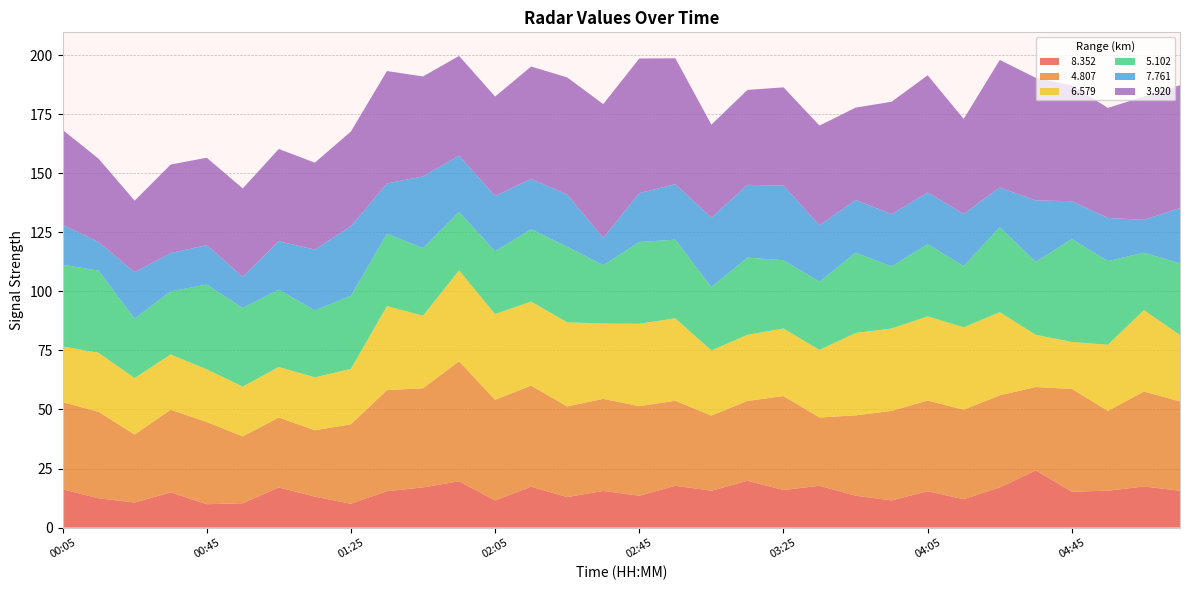

Reading left to right, what are all the values shown in this chart?

  8.352: 00:05=16.2	00:15=12.4	00:25=10.6	00:35=14.9	00:45=9.9	00:55=10.3	01:05=17.0	01:15=13.1	01:25=10.1	01:35=15.4	01:45=17.0	01:55=19.6	02:05=11.5	02:15=17.3	02:25=12.9	02:35=15.5	02:45=13.5	02:55=17.7	03:05=15.6	03:15=19.8	03:25=15.9	03:35=17.7	03:45=13.5	03:55=11.5	04:05=15.4	04:15=12.0	04:25=17.0	04:35=24.2	04:45=15.2	04:55=15.6	05:05=17.4	05:15=15.6
  4.807: 00:05=36.9	00:15=36.6	00:25=28.8	00:35=35.0	00:45=34.8	00:55=28.3	01:05=29.6	01:15=28.1	01:25=33.6	01:35=42.8	01:45=42.0	01:55=50.8	02:05=42.6	02:15=42.8	02:25=38.4	02:35=39.0	02:45=37.9	02:55=36.0	03:05=31.8	03:15=33.8	03:25=39.8	03:35=28.9	03:45=34.0	03:55=37.9	04:05=38.4	04:15=37.9	04:25=39.0	04:35=35.3	04:45=43.5	04:55=33.8	05:05=40.2	05:15=37.8
  6.579: 00:05=23.6	00:15=25.0	00:25=23.9	00:35=23.4	00:45=22.3	00:55=21.1	01:05=21.4	01:15=22.4	01:25=23.5	01:35=35.6	01:45=30.7	01:55=38.5	02:05=36.3	02:15=35.6	02:25=35.6	02:35=31.9	02:45=34.9	02:55=34.9	03:05=27.6	03:15=28.0	03:25=28.6	03:35=28.6	03:45=34.9	03:55=34.9	04:05=35.6	04:15=34.9	04:25=35.2	04:35=22.1	04:45=19.9	04:55=28.0	05:05=34.5	05:15=28.1
  5.102: 00:05=34.6	00:15=34.8	00:25=25.2	00:35=26.7	00:45=35.9	00:55=33.3	01:05=32.7	01:15=28.4	01:25=30.9	01:35=30.6	01:45=28.6	01:55=24.7	02:05=26.6	02:15=30.6	02:25=32.0	02:35=24.7	02:45=34.6	02:55=33.3	03:05=26.8	03:15=32.7	03:25=28.9	03:35=28.9	03:45=34.0	03:55=26.3	04:05=30.6	04:15=25.9	04:25=36.0	04:35=30.9	04:45=43.6	04:55=35.4	05:05=24.3	05:15=30.4
  7.761: 00:05=16.9	00:15=12.1	00:25=19.6	00:35=16.2	00:45=16.7	00:55=13.2	01:05=20.5	01:15=25.7	01:25=29.5	01:35=21.3	01:45=30.4	01:55=23.9	02:05=23.4	02:15=21.3	02:25=22.1	02:35=11.5	02:45=20.7	02:55=23.5	03:05=29.4	03:15=30.8	03:25=31.6	03:35=23.9	03:45=22.3	03:55=22.1	04:05=21.9	04:15=22.1	04:25=16.8	04:35=26.0	04:45=16.0	04:55=18.3	05:05=13.9	05:15=23.4
  3.920: 00:05=40.2	00:15=35.3	00:25=30.3	00:35=37.5	00:45=37.0	00:55=37.4	01:05=39.1	01:15=36.8	01:25=40.1	01:35=47.6	01:45=42.3	01:55=42.2	02:05=42.1	02:15=47.6	02:25=49.6	02:35=56.7	02:45=57.0	02:55=53.3	03:05=39.4	03:15=40.2	03:25=41.6	03:35=42.2	03:45=39.1	03:55=47.6	04:05=49.6	04:15=40.2	04:25=54.0	04:35=51.9	04:45=49.0	04:55=46.6	05:05=52.2	05:15=52.0